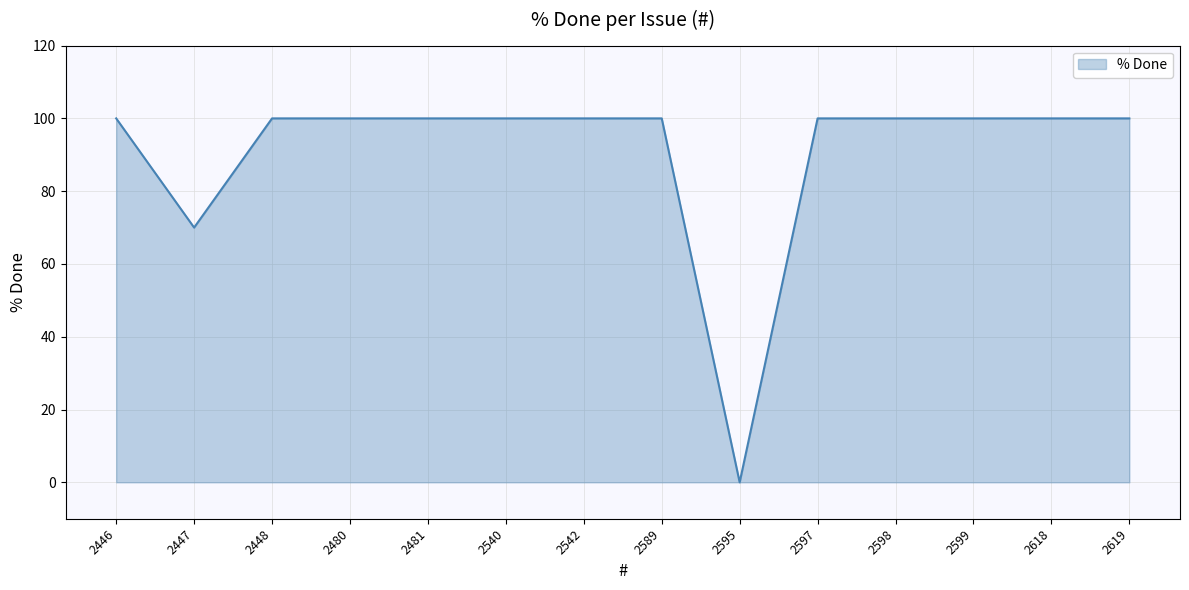

What is the ratio of the value at 2448 to the value at 2480?

1.0